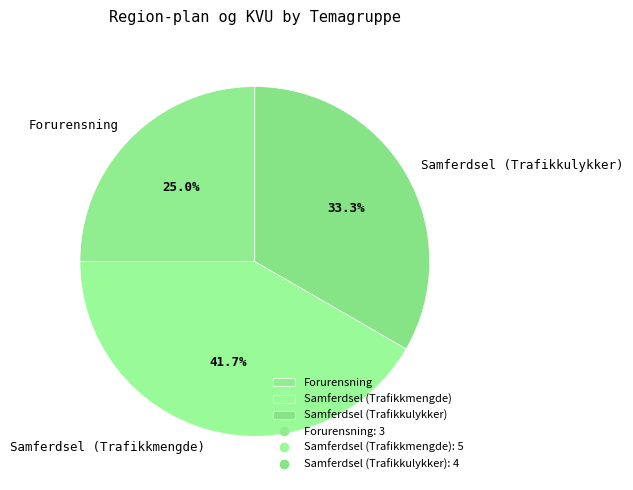

Which slice is the largest?

Samferdsel (Trafikkmengde)